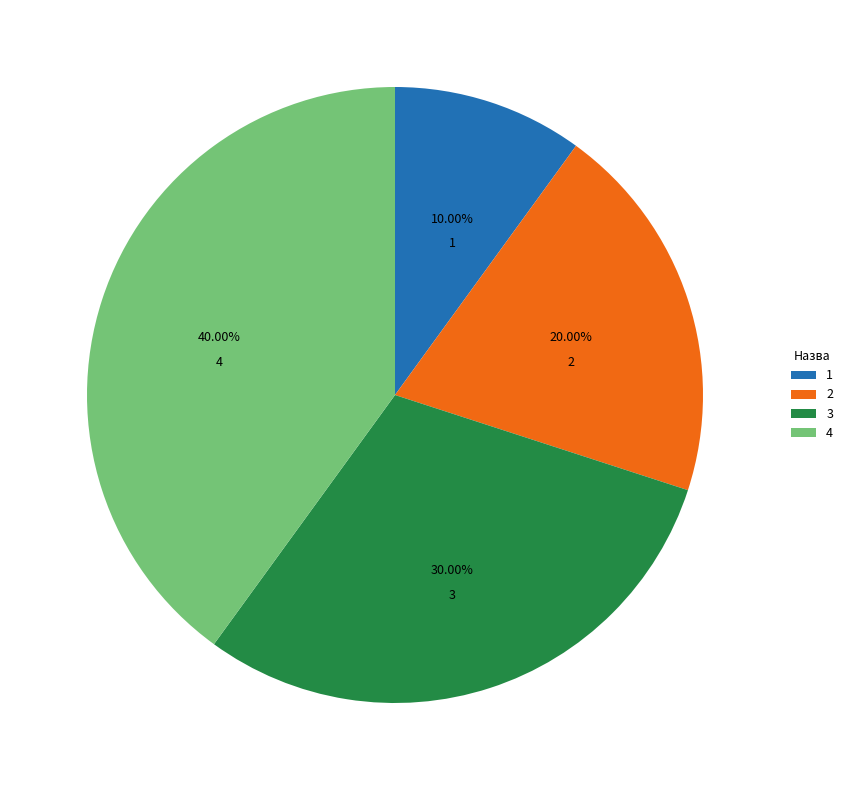

Is 2 the majority of the pie?

No